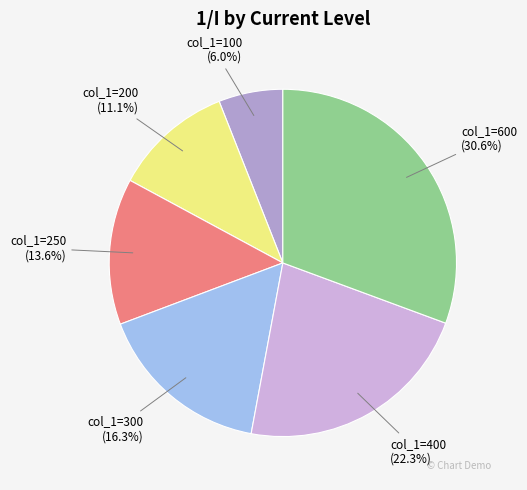

To the nearest percent, what percentage of the pie is col_1=300?

16%